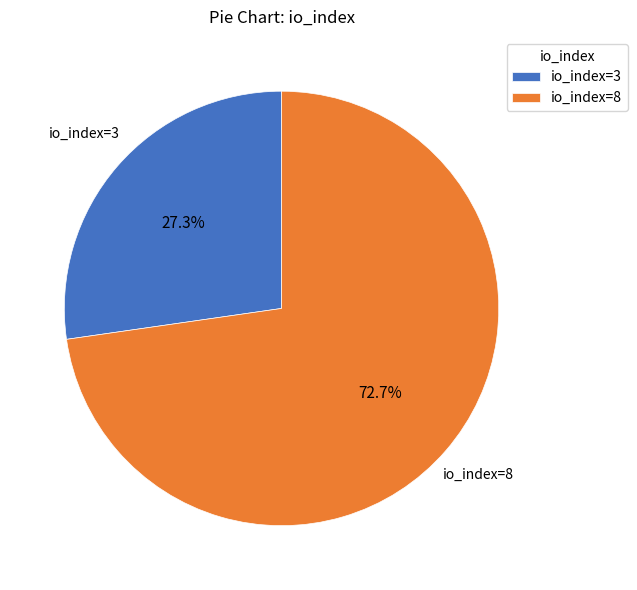

Rank the categories by value from highest to lowest.

io_index=8, io_index=3